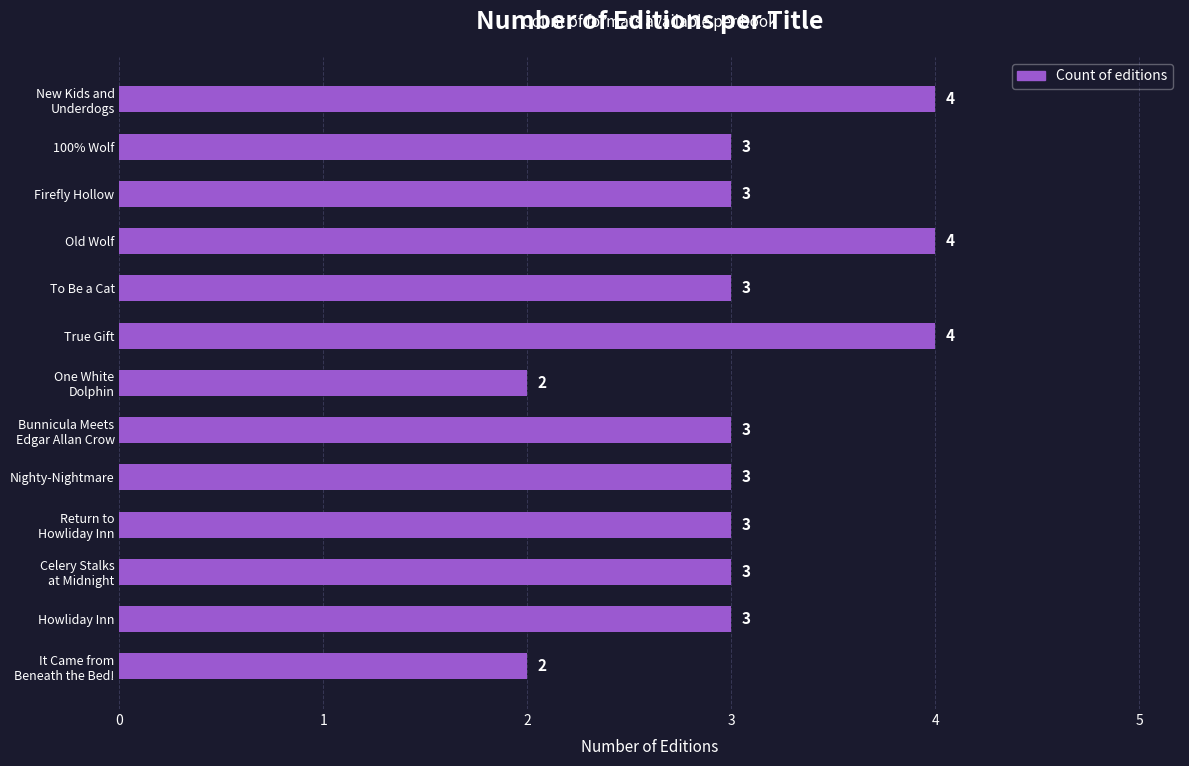

How many data points are less than 3?

2